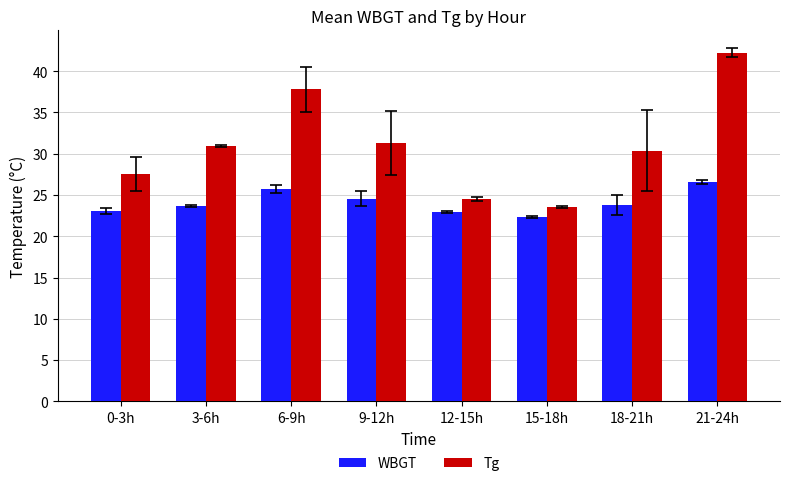

At which label is Tg closest to 32?

9-12h